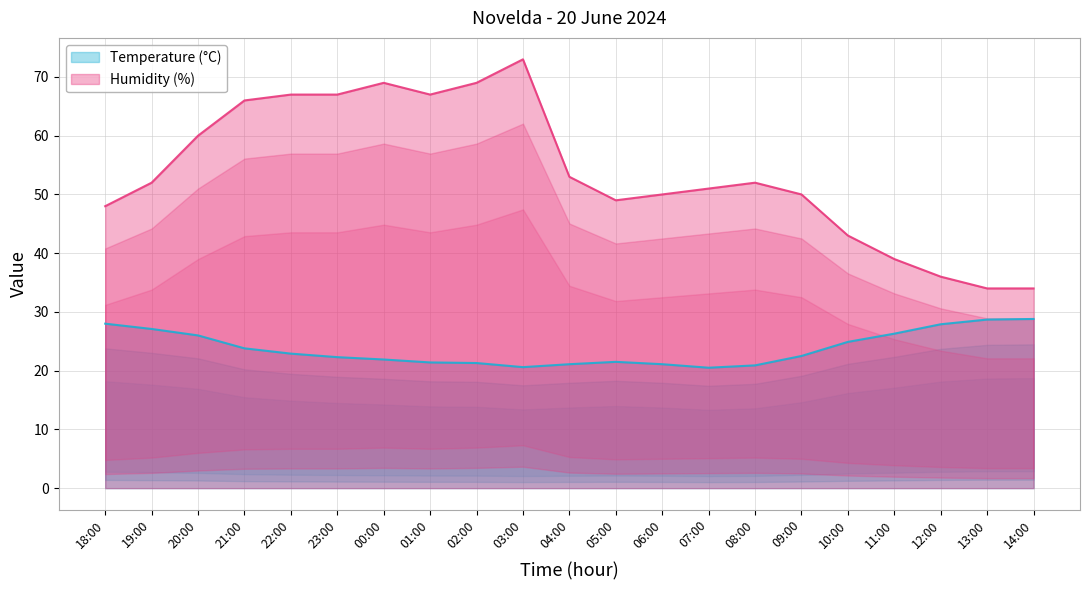

How many lines are shown in the chart?

2